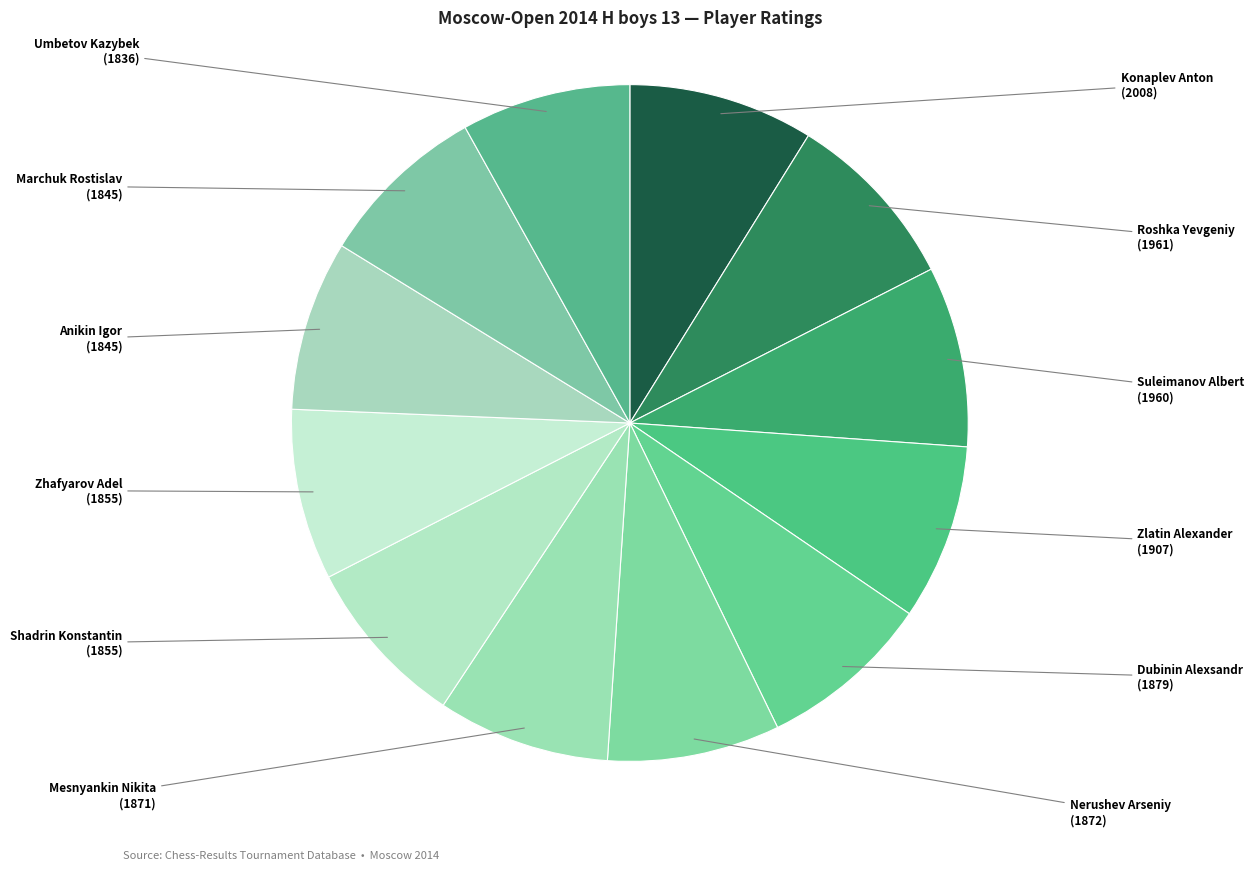

To the nearest percent, what is the combined percentage of Nerushev Arseniy and Zhafyarov Adel?

16%